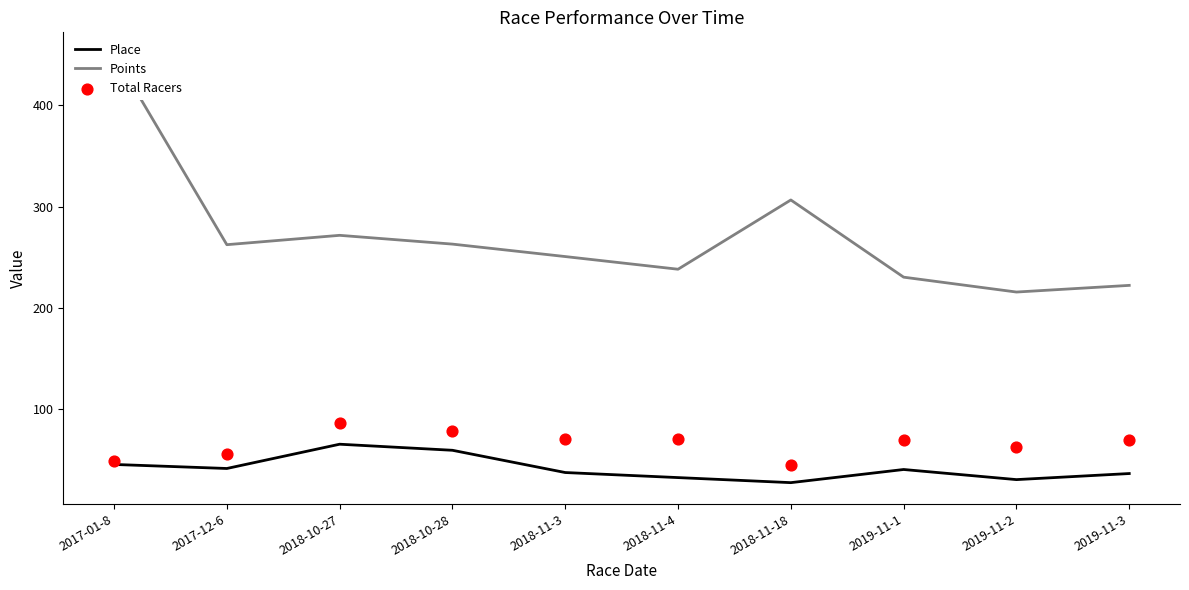

What are all the series names shown in the legend?

Place, Points, Total Racers